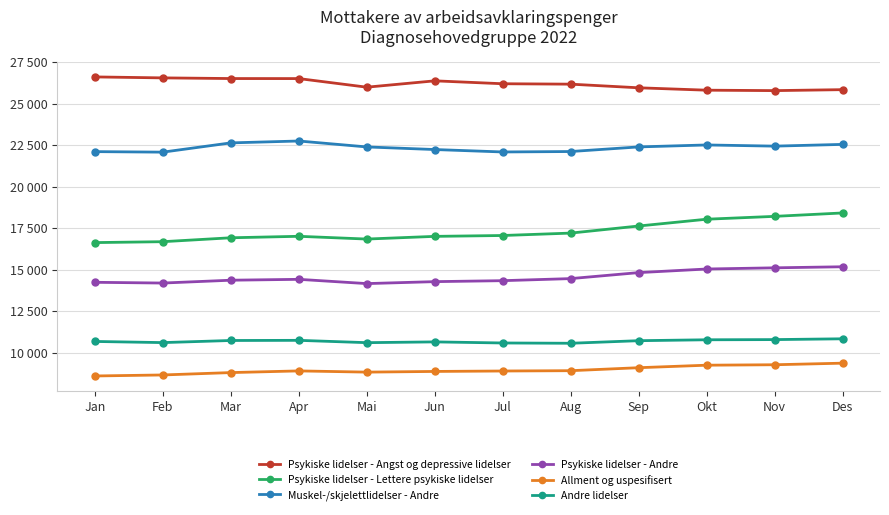

Reading left to right, list all the values displayed in this chart.

Psykiske lidelser - Angst og depressive lidelser: Jan=26601	Feb=26543	Mar=26503	Apr=26501	Mai=25983	Jun=26365	Jul=26190	Aug=26165	Sep=25946	Okt=25802	Nov=25776	Des=25834
Psykiske lidelser - Lettere psykiske lidelser: Jan=16622	Feb=16676	Mar=16912	Apr=17001	Mai=16835	Jun=16997	Jul=17049	Aug=17194	Sep=17621	Okt=18030	Nov=18202	Des=18407
Muskel-/skjelettlidelser - Andre: Jan=22101	Feb=22070	Mar=22628	Apr=22741	Mai=22384	Jun=22227	Jul=22081	Aug=22107	Sep=22385	Okt=22503	Nov=22432	Des=22537
Psykiske lidelser - Andre: Jan=14230	Feb=14185	Mar=14356	Apr=14409	Mai=14152	Jun=14270	Jul=14328	Aug=14453	Sep=14814	Okt=15031	Nov=15102	Des=15166
Allment og uspesifisert: Jan=8588	Feb=8649	Mar=8792	Apr=8893	Mai=8820	Jun=8861	Jul=8887	Aug=8906	Sep=9086	Okt=9237	Nov=9264	Des=9359
Andre lidelser: Jan=10667	Feb=10598	Mar=10725	Apr=10734	Mai=10594	Jun=10641	Jul=10575	Aug=10558	Sep=10713	Okt=10768	Nov=10779	Des=10827